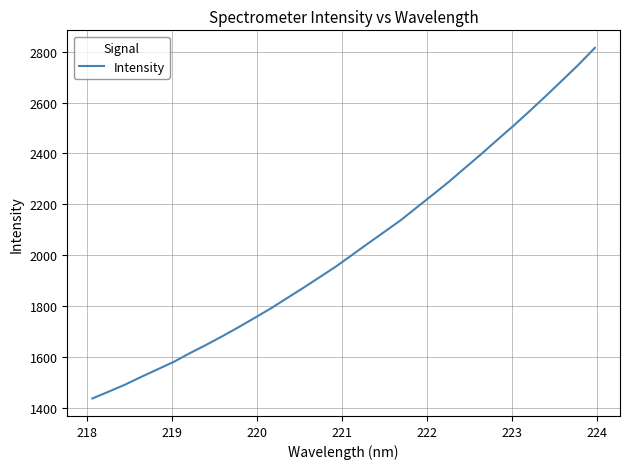

What is the minimum value shown in the chart?

1435.7